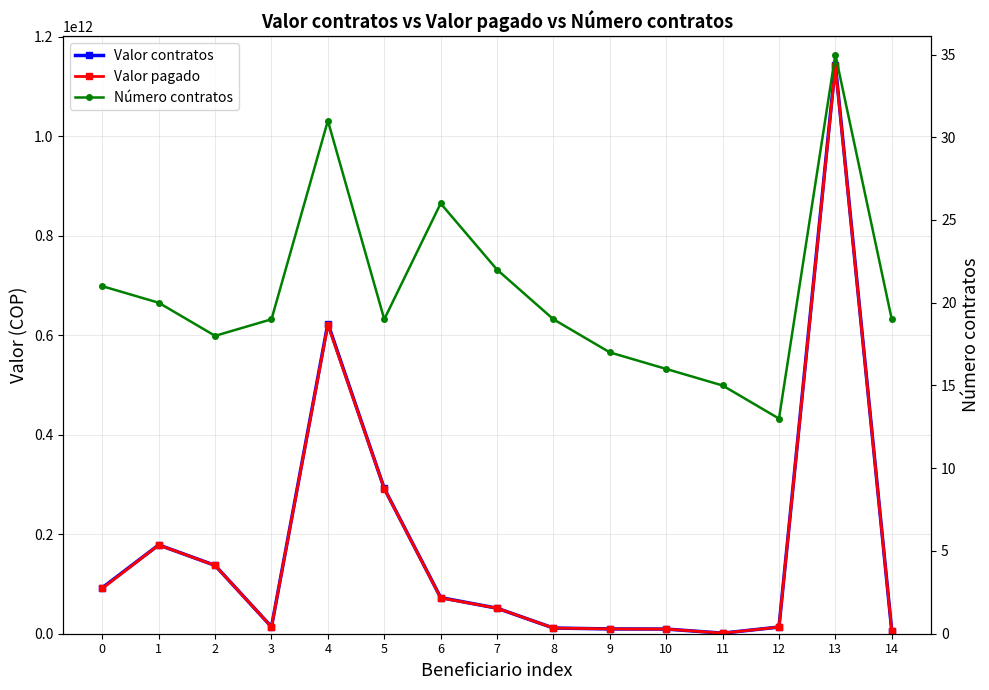

What is the highest value of the Número contratos series?

35